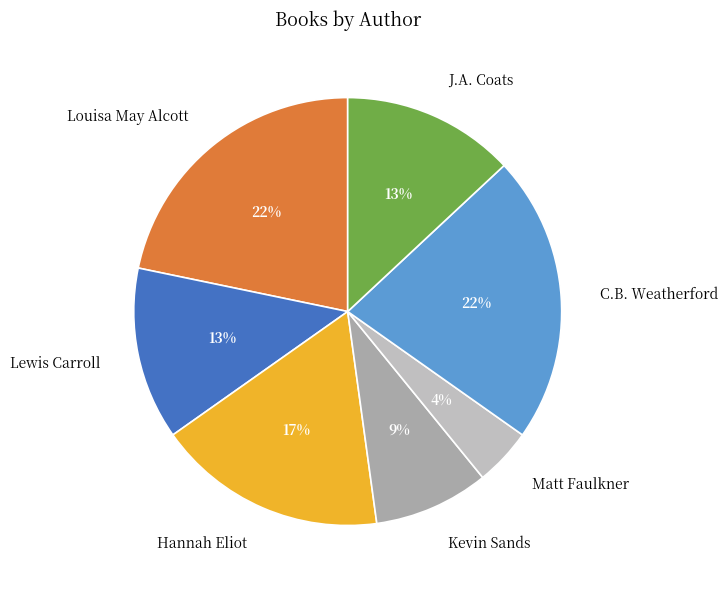

To the nearest percent, what portion does Louisa May Alcott represent?

22%